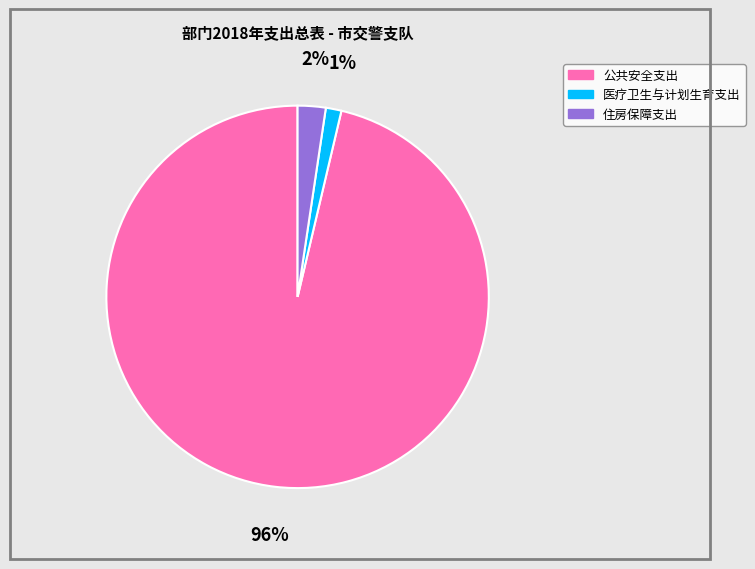

True or false: 医疗卫生与计划生育支出 accounts for 11% of the total.

False